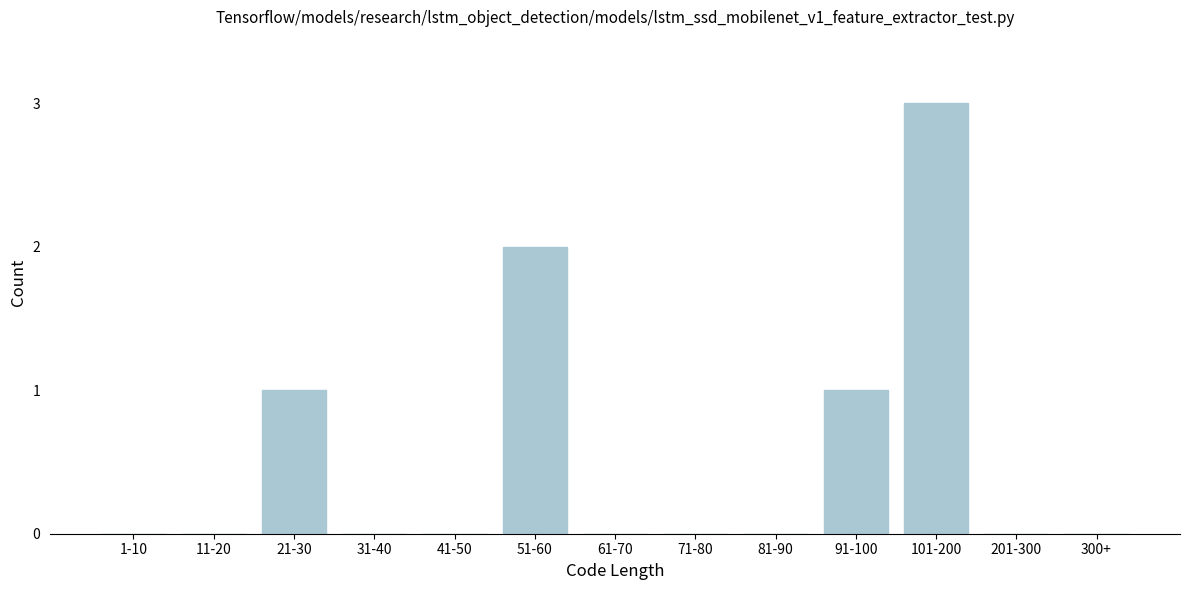

Reading right to left, extract all data points from this chart.

300+=0	201-300=0	101-200=3	91-100=1	81-90=0	71-80=0	61-70=0	51-60=2	41-50=0	31-40=0	21-30=1	11-20=0	1-10=0